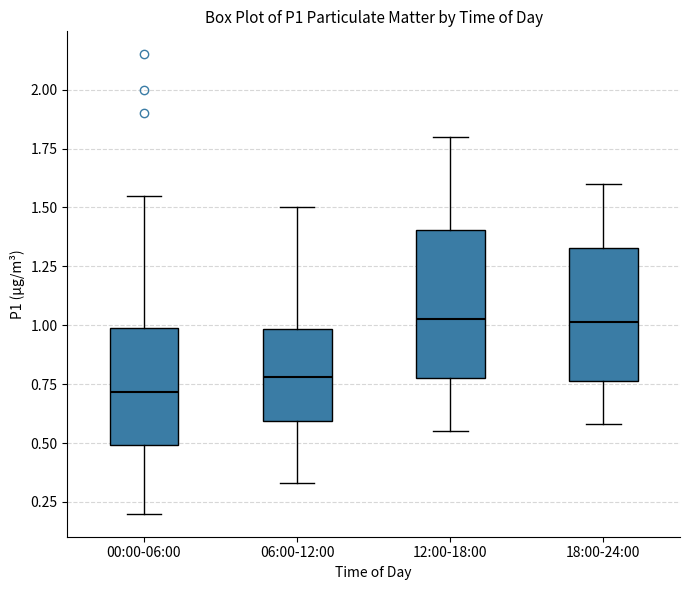

Reading left to right, read every box against the y-axis: the position of its median line, the range the box covers, and the ends of its whiskers. The values are not printed on the chart, so give them approximately, as read against the axis.

00:00-06:00: median 0.70, box 0.50 to 1.00, whiskers 0.20 to 1.55
06:00-12:00: median 0.80, box 0.60 to 1.00, whiskers 0.35 to 1.50
12:00-18:00: median 1.05, box 0.80 to 1.40, whiskers 0.55 to 1.80
18:00-24:00: median 1.00, box 0.75 to 1.35, whiskers 0.60 to 1.60